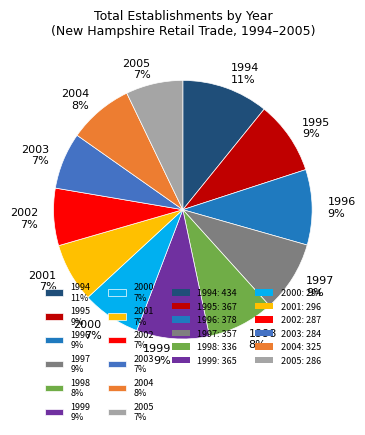

To the nearest percent, what portion does 2001 represent?

7%